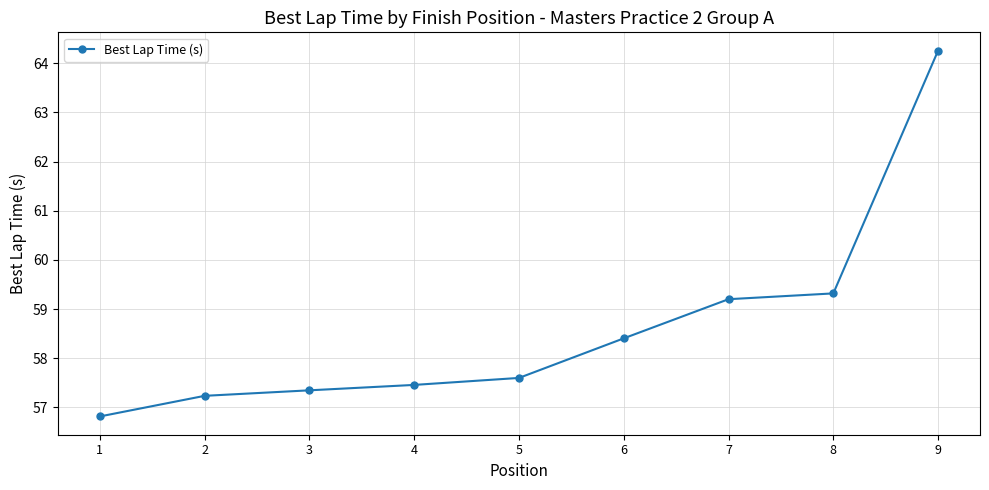

Is it true that the value at 2 is 25.9?

False